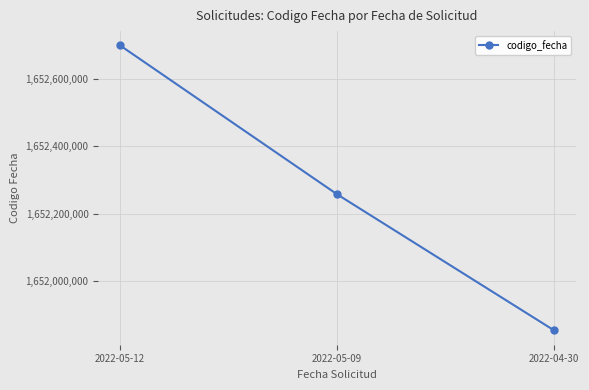

Is it true that the value at 2022-05-12 is 1652699231?

True